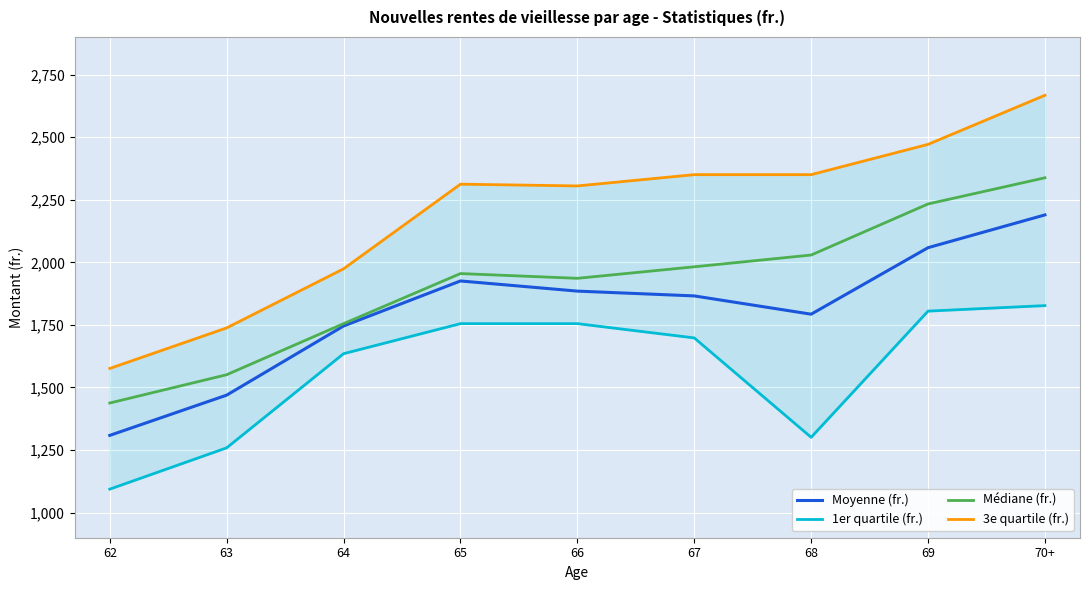

At which label does 1er quartile (fr.) first exceed 1698?

65